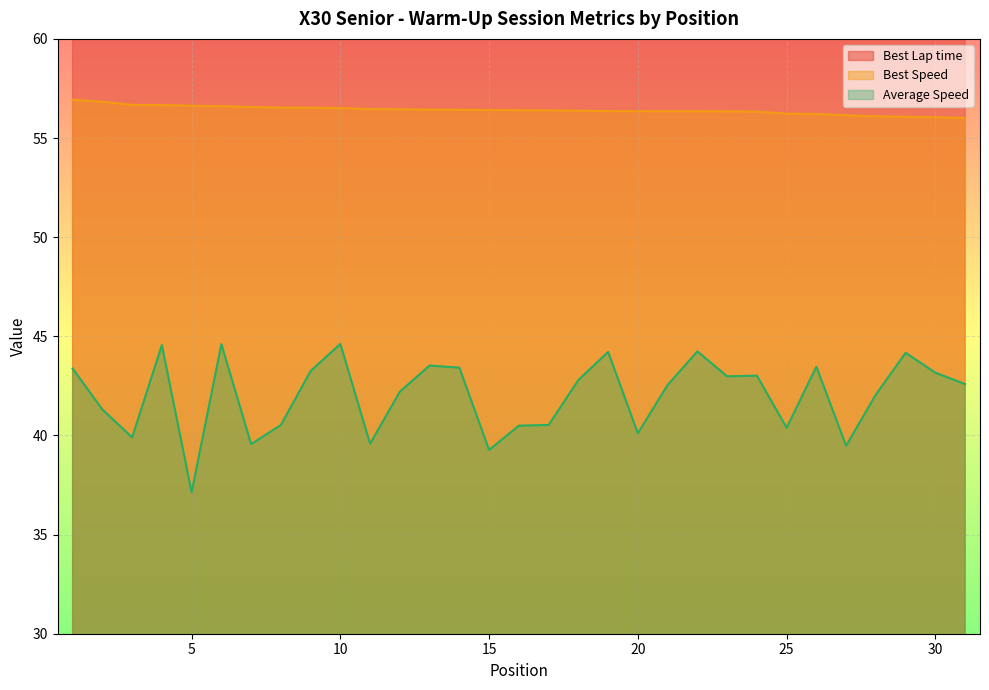

At which label does Best Speed reach its minimum?

31